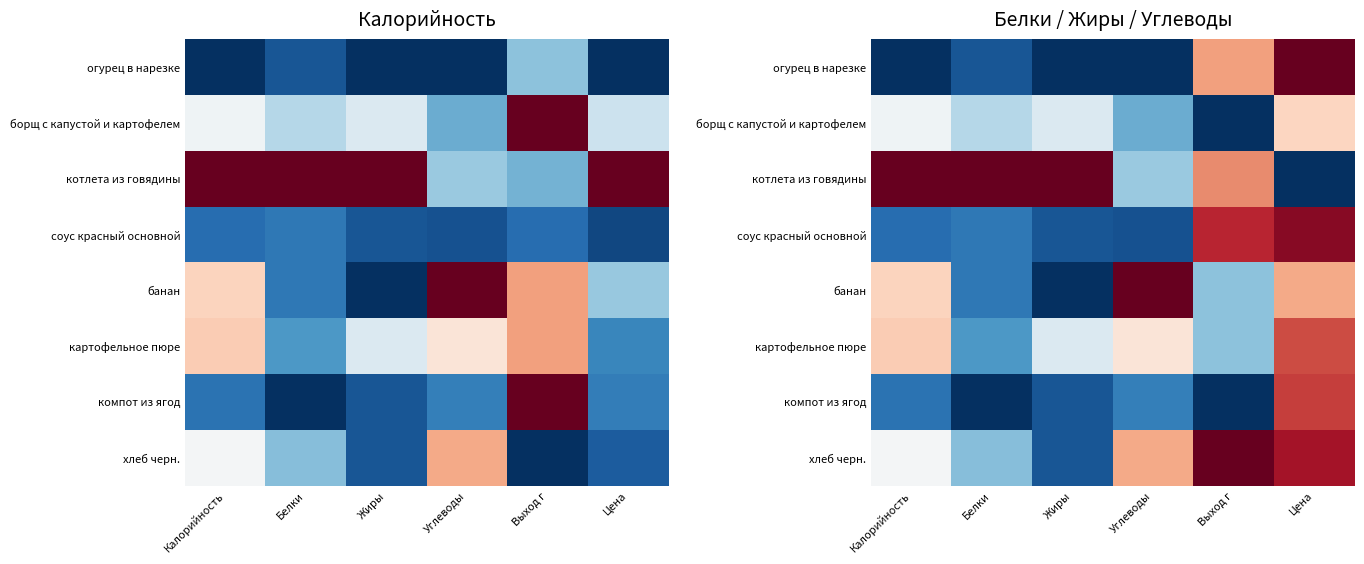

Between Белки and Цена, which is larger?

Цена